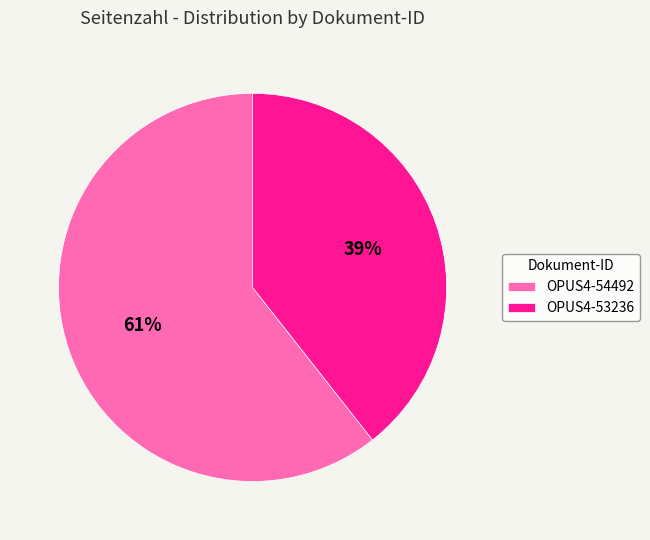

Is there a majority slice in this chart?

Yes